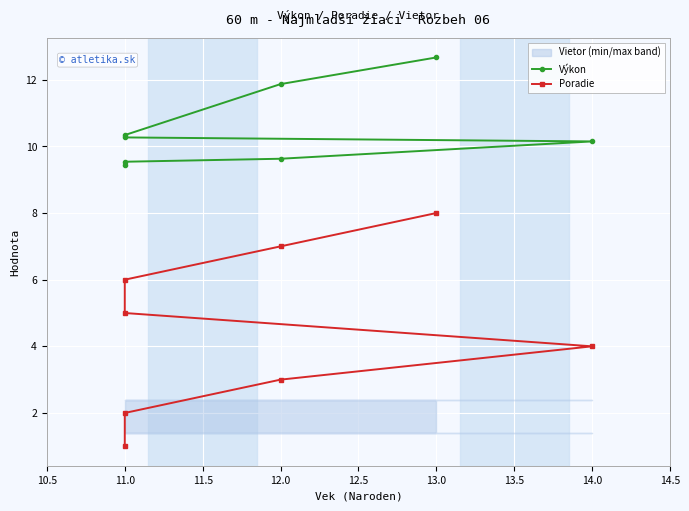

Is the value of Výkon at 12.0 greater than the value of Poradie at 11.0?

Yes